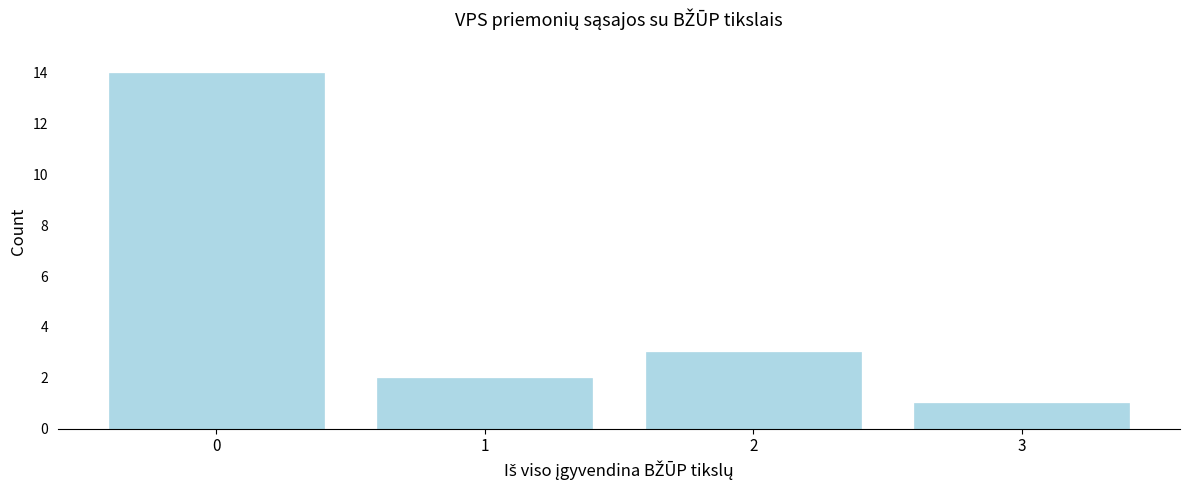

Reading left to right, list all the values displayed in this chart.

14	2	3	1